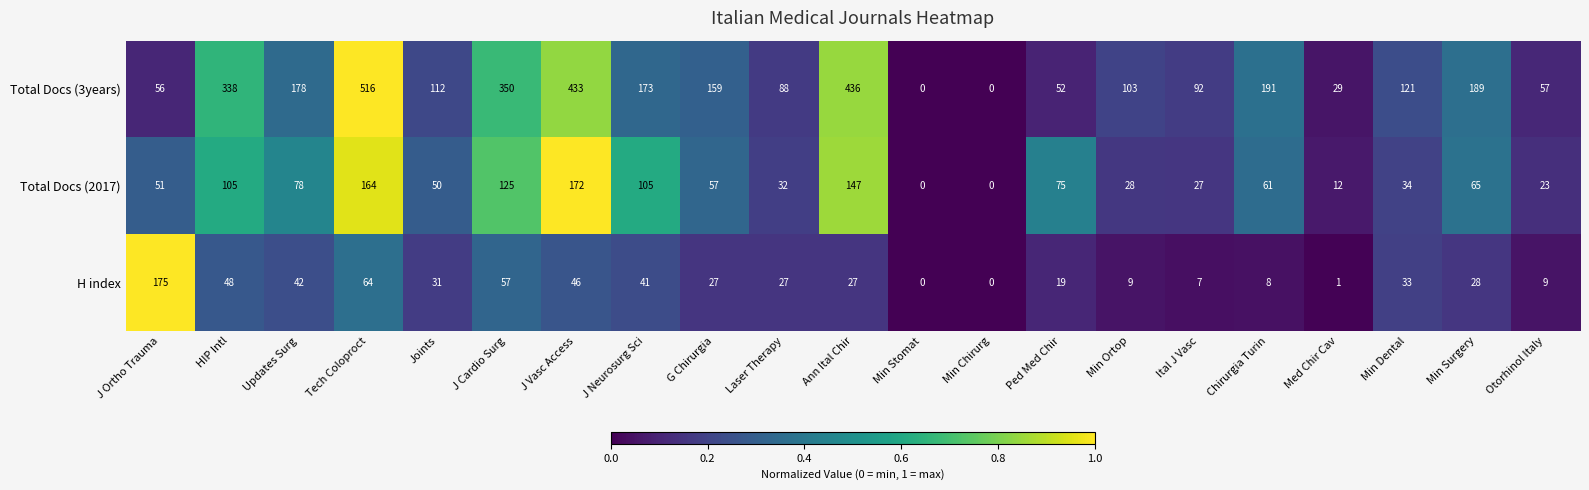

Which series has the largest total across all categories?

Total Docs (3years)